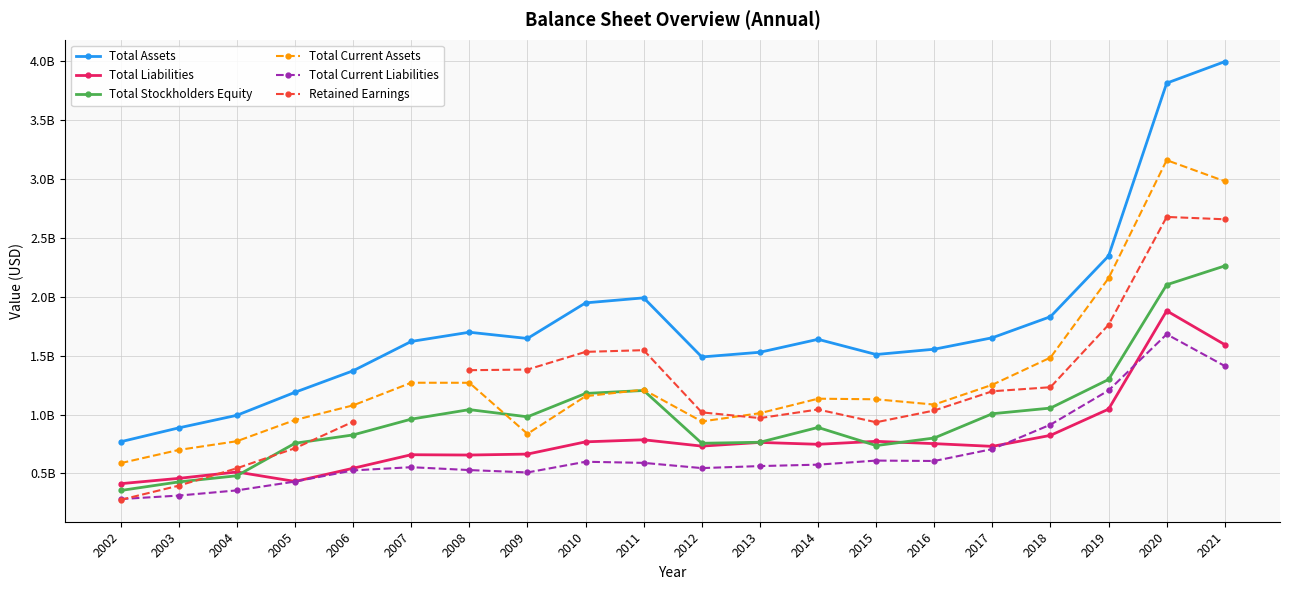

Does the chart display data point markers on the line(s)?

Yes